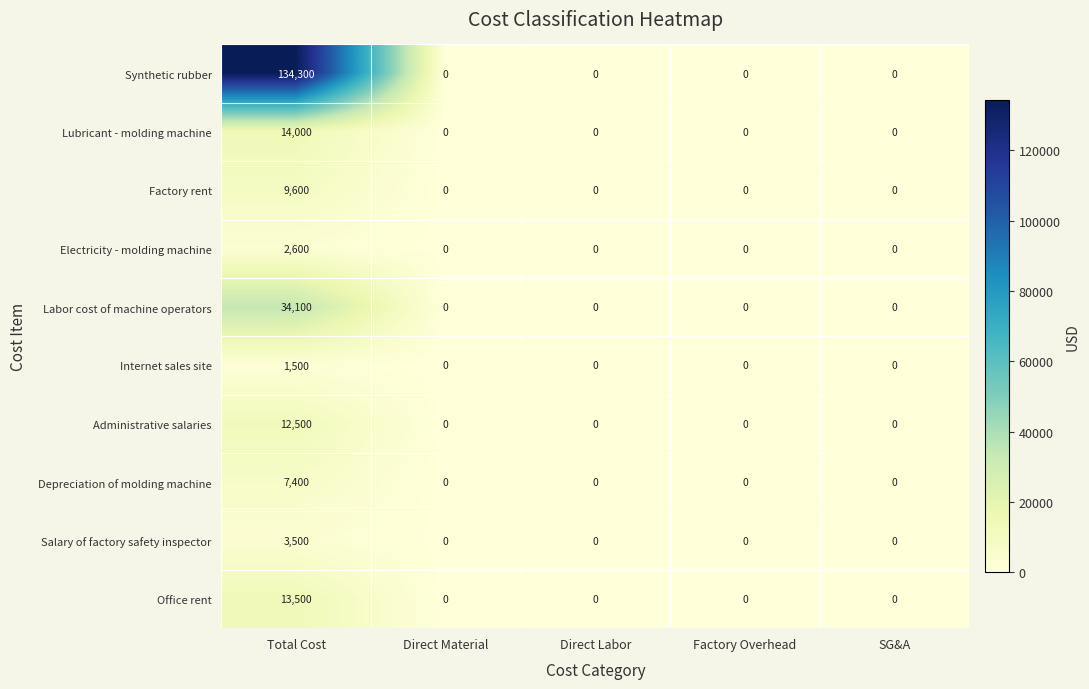

Rank the series by their maximum value, from highest to lowest.

Synthetic rubber, Labor cost of machine operators, Lubricant - molding machine, Office rent, Administrative salaries, Factory rent, Depreciation of molding machine, Salary of factory safety inspector, Electricity - molding machine, Internet sales site